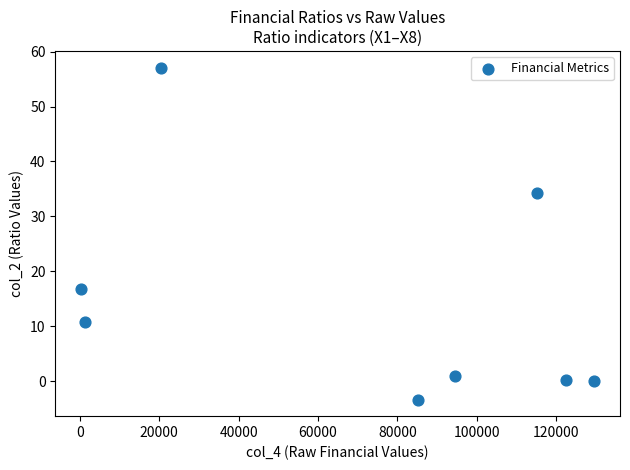

What Y value in the scatter plot is closest to 26?

34.2